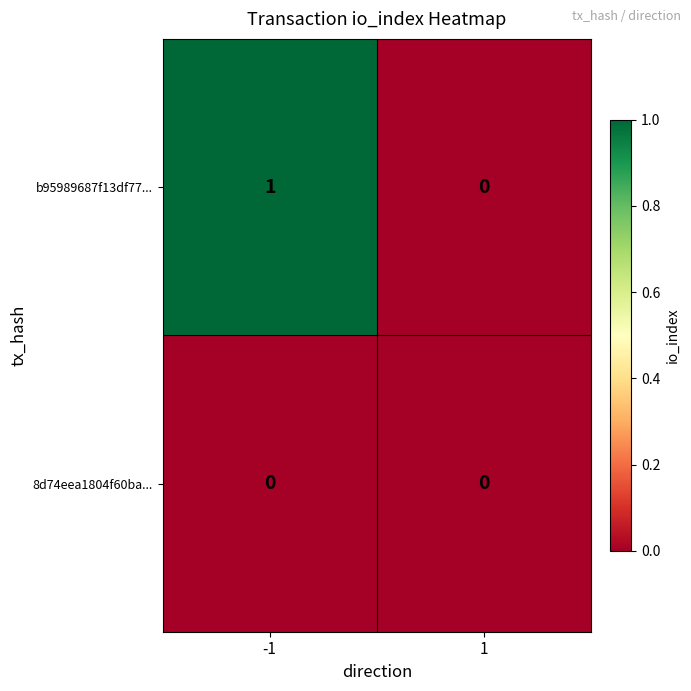

The b95989687f13df77... series shows 1 at -1. True or false?

True